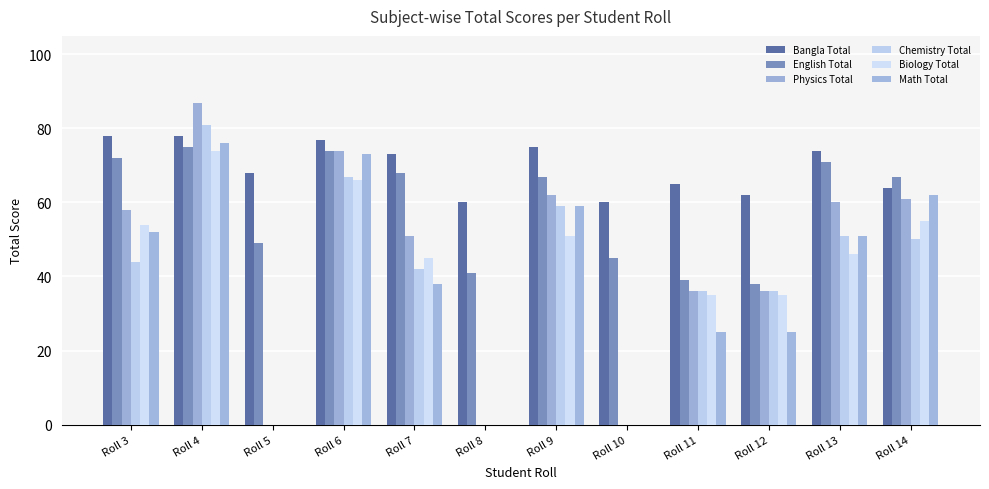

Which series has the largest total across all categories?

Bangla Total